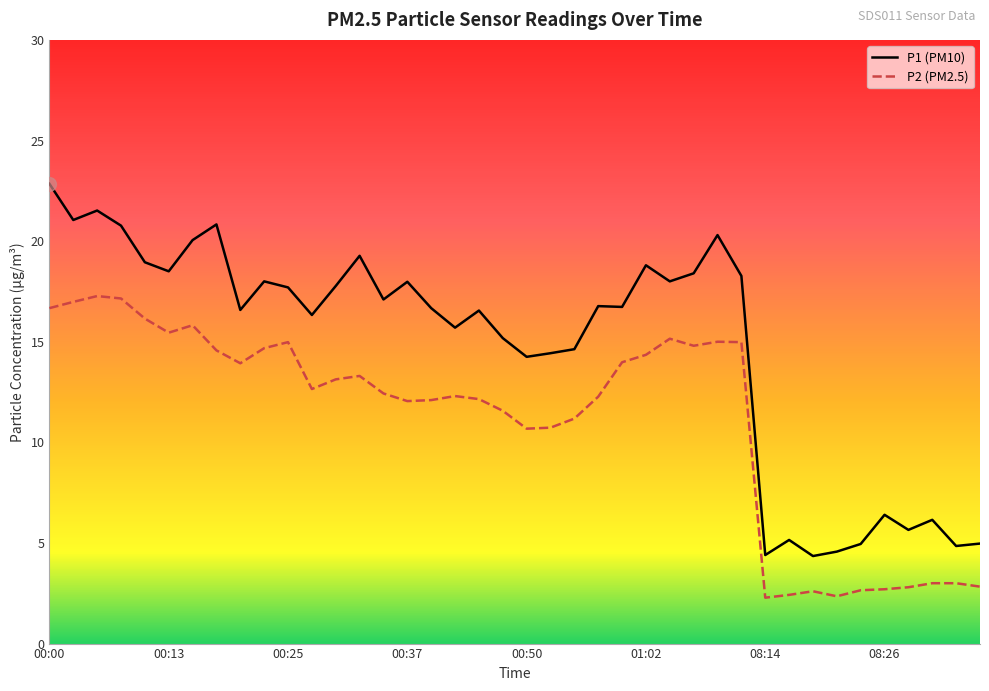

What is the difference between the maximum and minimum values in the P2 (PM2.5) series?

15.0